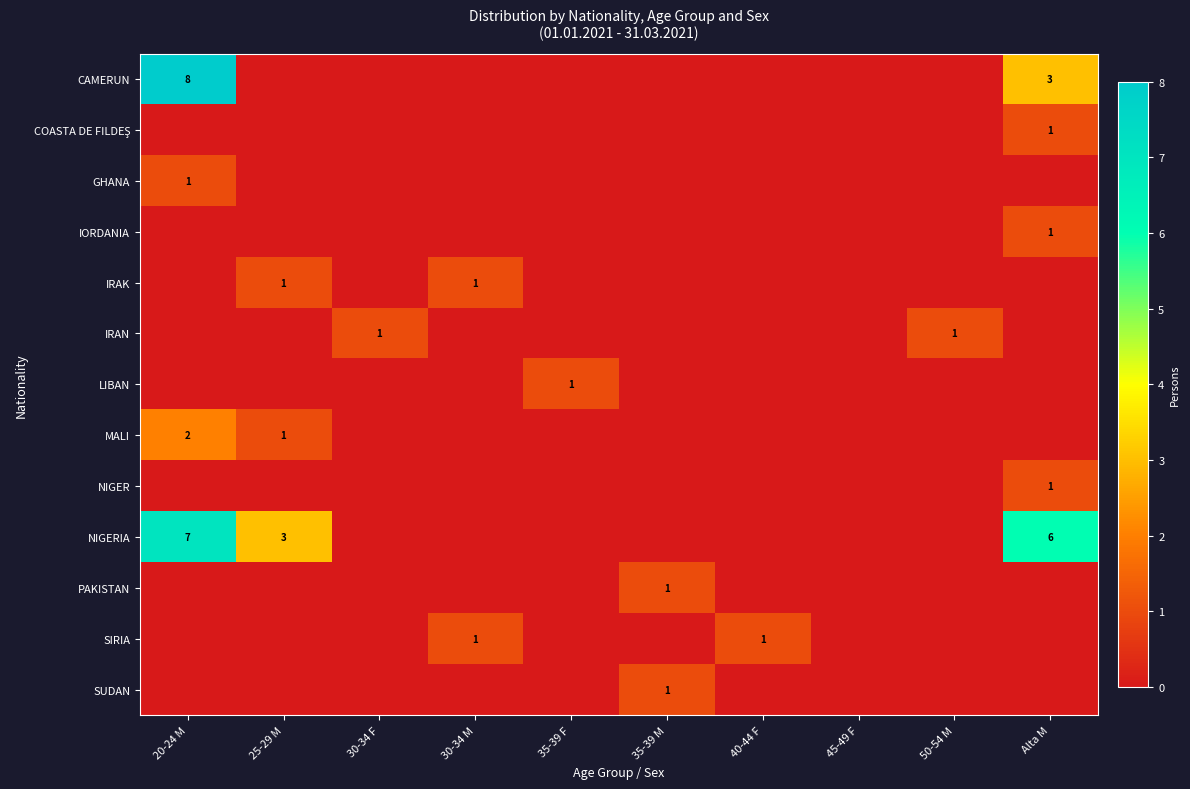

Is the value of SIRIA at 30-34 M greater than the value of NIGERIA at Alta M?

No